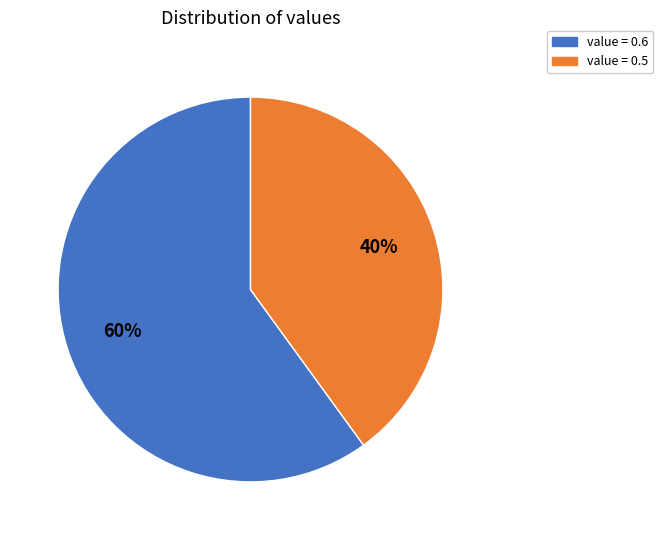

Rank the categories by value from lowest to highest.

value = 0.5, value = 0.6